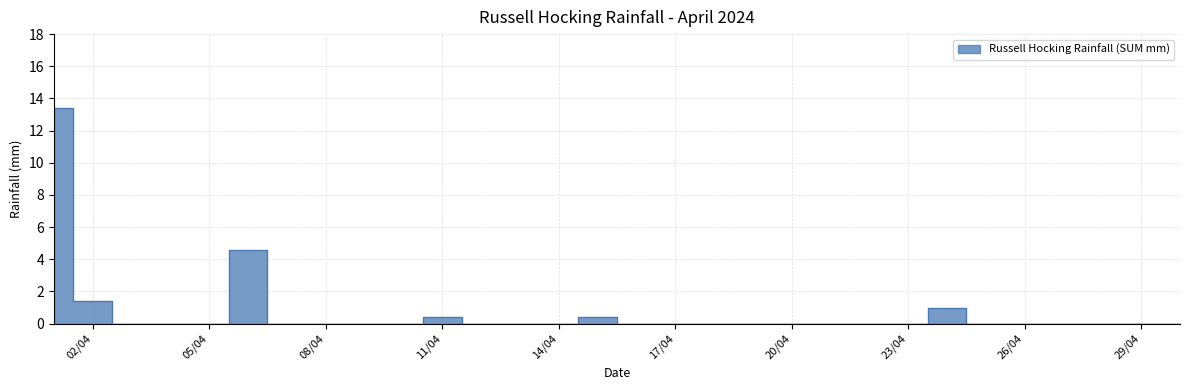

List the labels in order of value, largest first.

01/04/2024, 06/04/2024, 02/04/2024, 24/04/2024, 11/04/2024, 15/04/2024, 03/04/2024, 04/04/2024, 05/04/2024, 07/04/2024, 08/04/2024, 09/04/2024, 10/04/2024, 12/04/2024, 13/04/2024, 14/04/2024, 16/04/2024, 17/04/2024, 18/04/2024, 19/04/2024, 20/04/2024, 21/04/2024, 22/04/2024, 23/04/2024, 25/04/2024, 26/04/2024, 27/04/2024, 28/04/2024, 29/04/2024, 30/04/2024